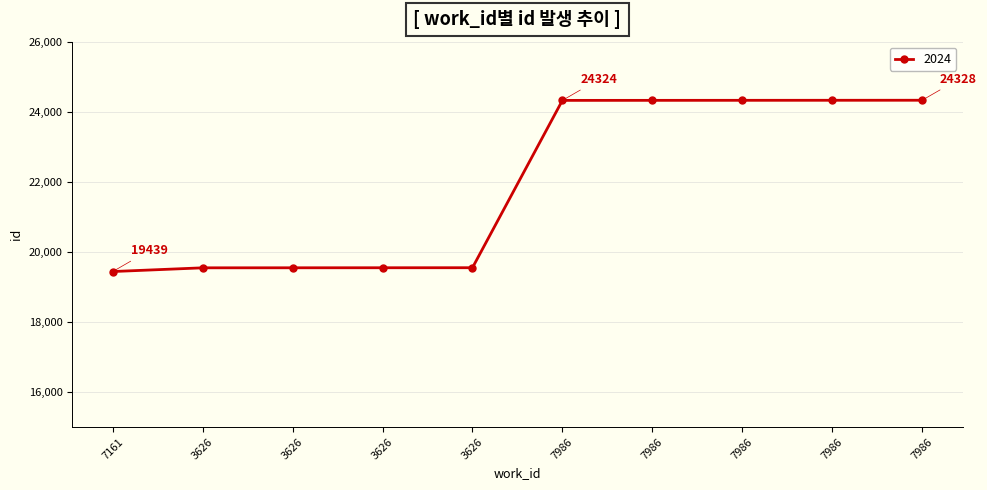

The value at 3626 is 10329. True or false?

False